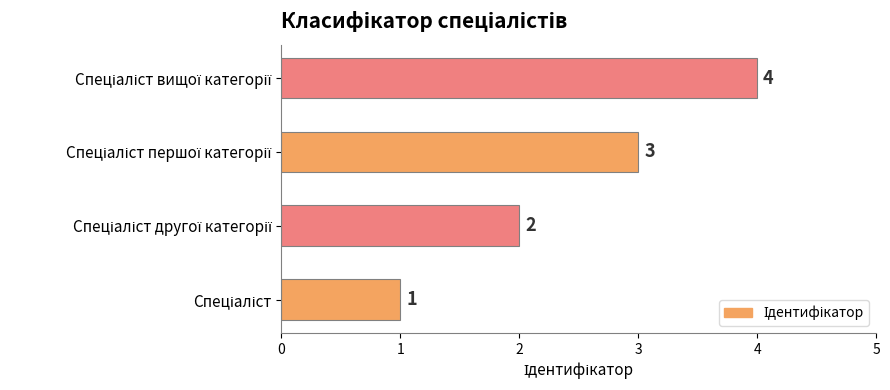

How many values are between 2 and 4?

3